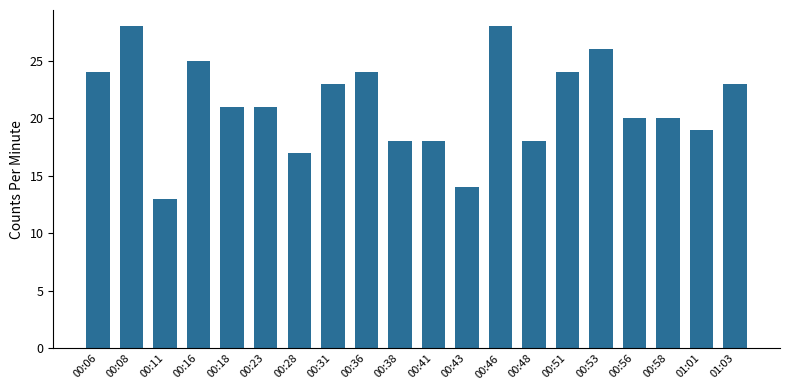

How many series are shown in this chart?

1